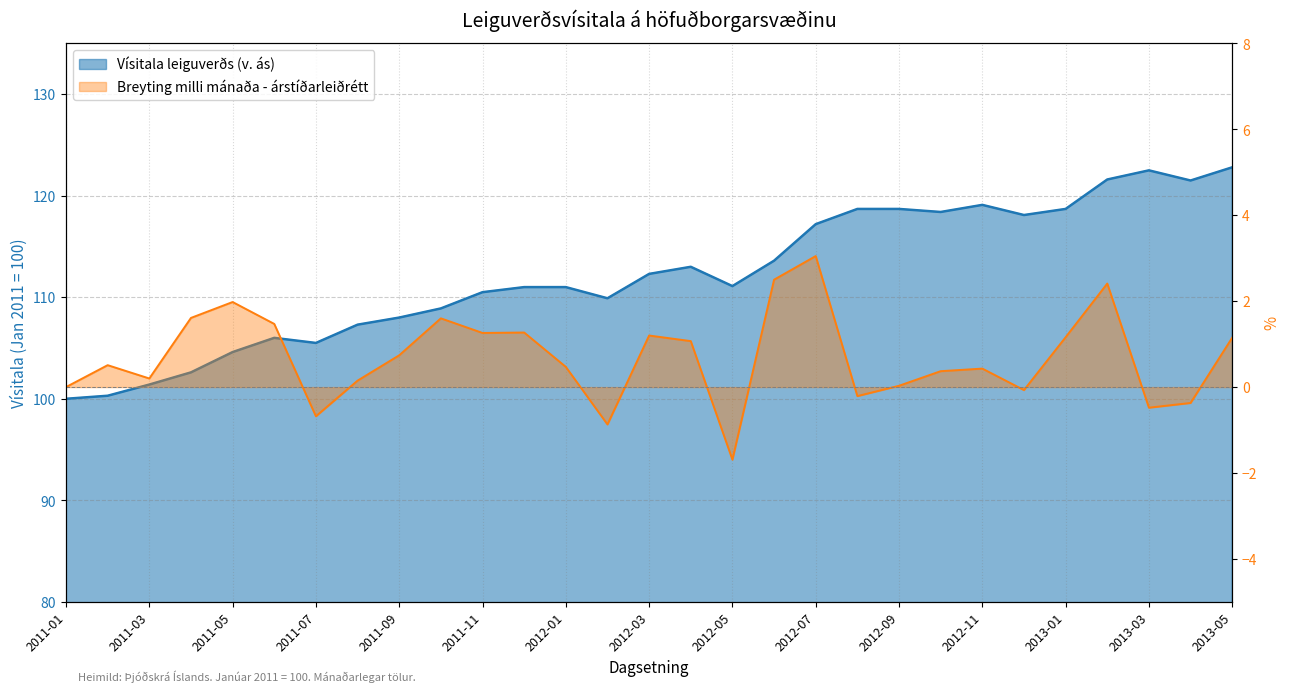

True or false: Vísitala leiguverðs and Breyting milli mánaða intersect in this chart.

False